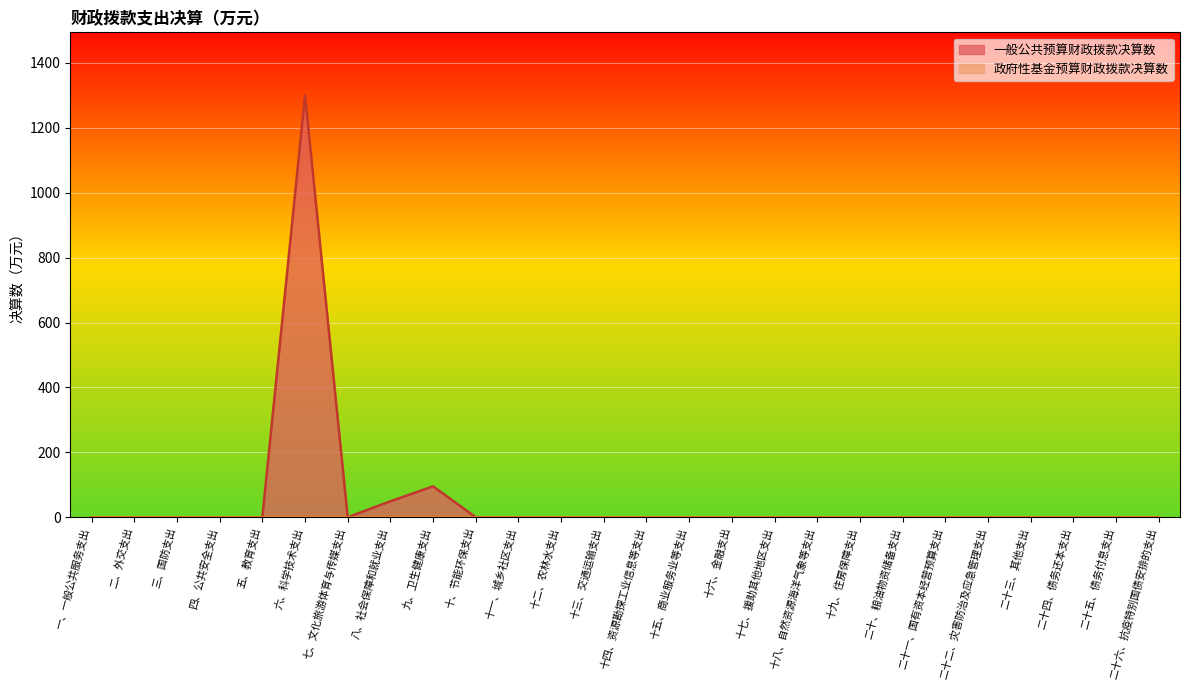

What is the label of the 16th point from the right?

十一、城乡社区支出